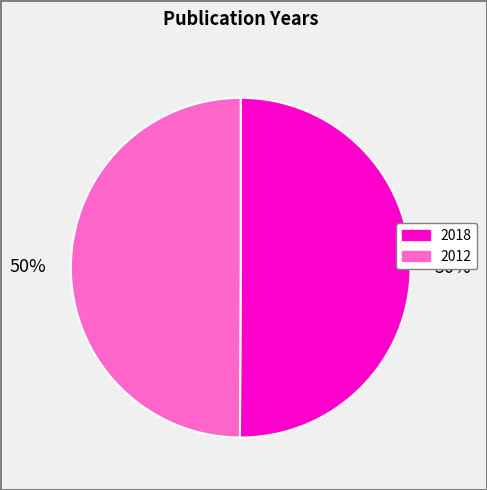

Is the sum of 2018 and 2012 greater than half?

Yes